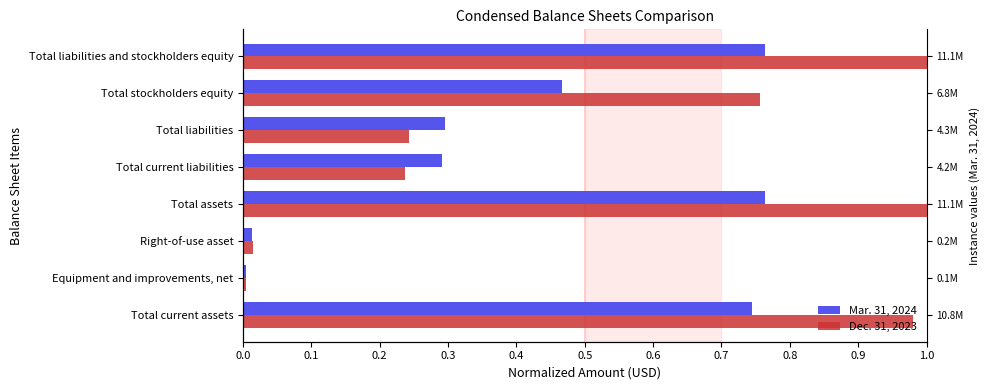

Reading left to right, list all the values displayed in this chart.

Mar. 31, 2024: 0.7	0.0	0.0	0.8	0.3	0.3	0.5	0.8
Dec. 31, 2023: 1.0	0.0	0.0	1.0	0.2	0.2	0.8	1.0